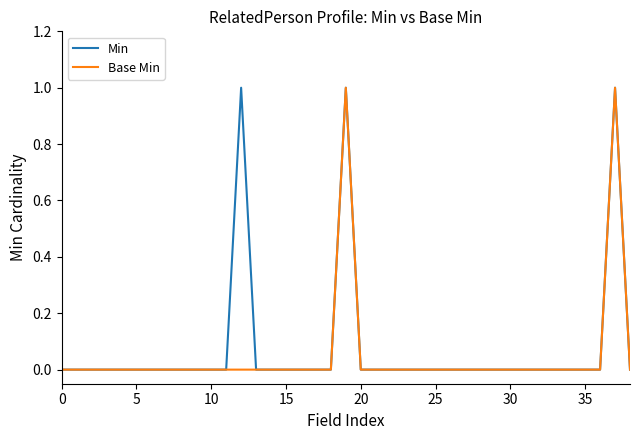

In Min, how many points are higher than both neighbors (excluding endpoints)?

3